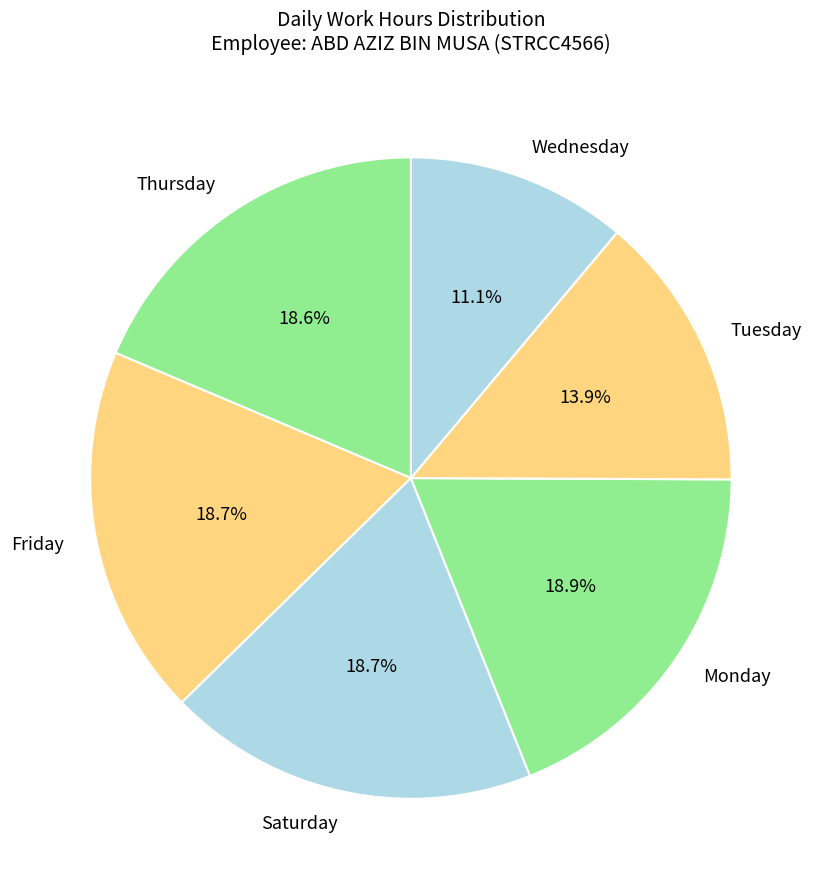

Combined, what portion of the pie is Monday and Tuesday?

32.8%